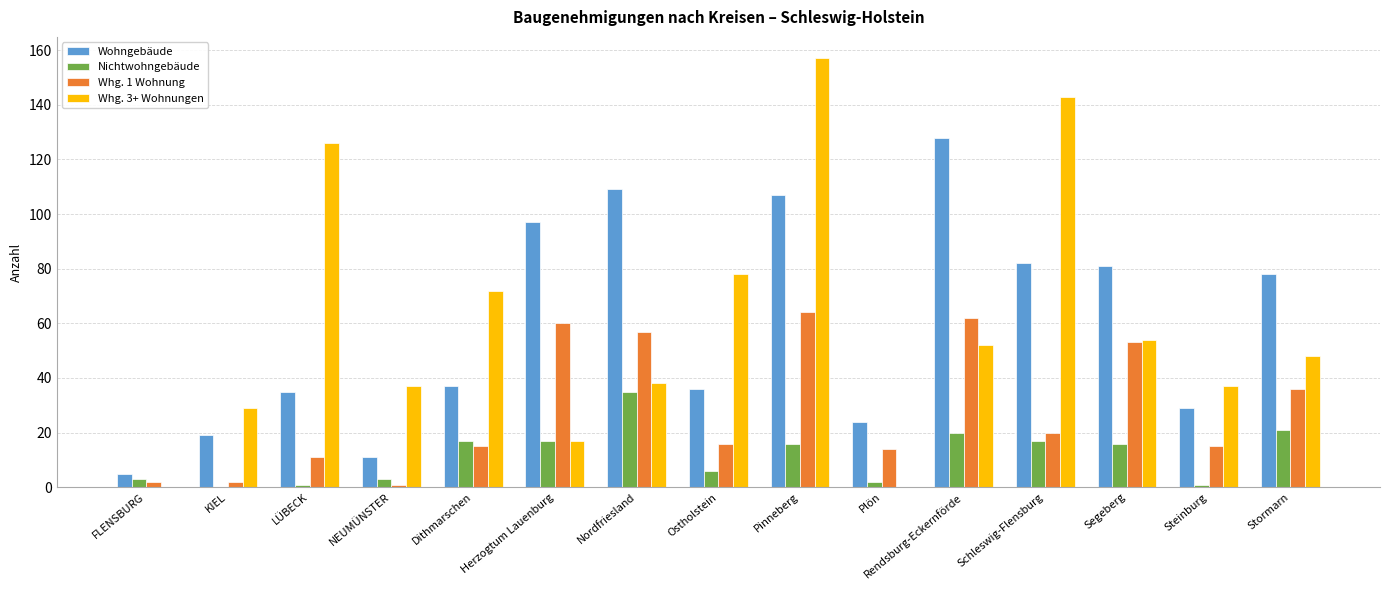

Count the number of categories in the chart.

15